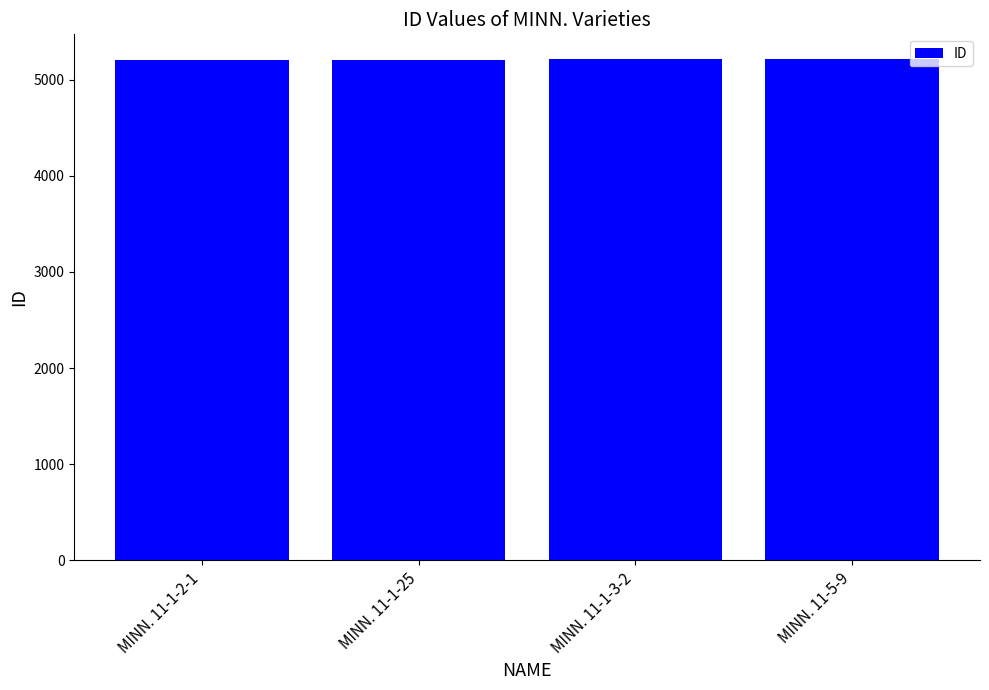

What is the smallest value displayed?

5208